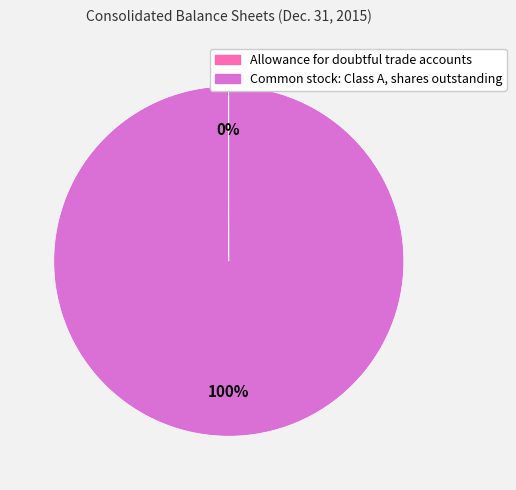

To the nearest percent, what is the difference between the largest and smallest slice percentages?

100%